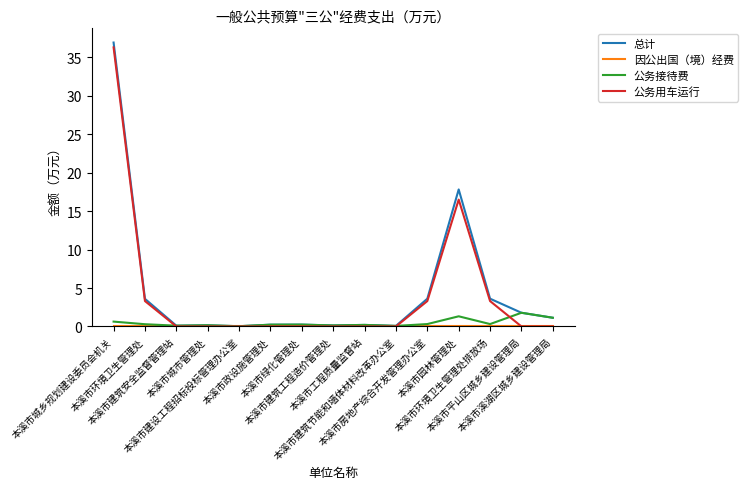

What is the greatest value displayed?

36.9